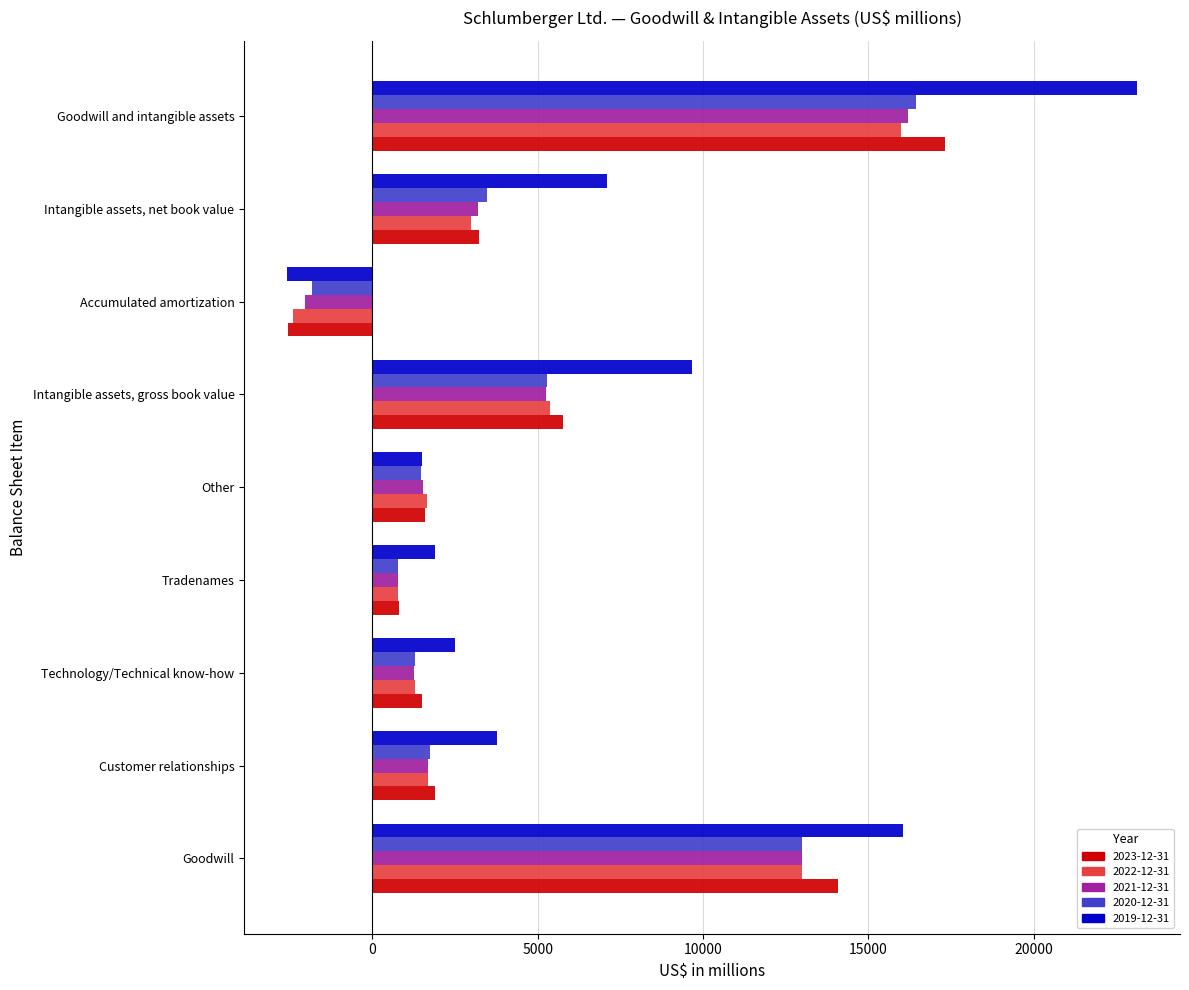

At which label does 2022-12-31 reach its peak?

Goodwill and intangible assets